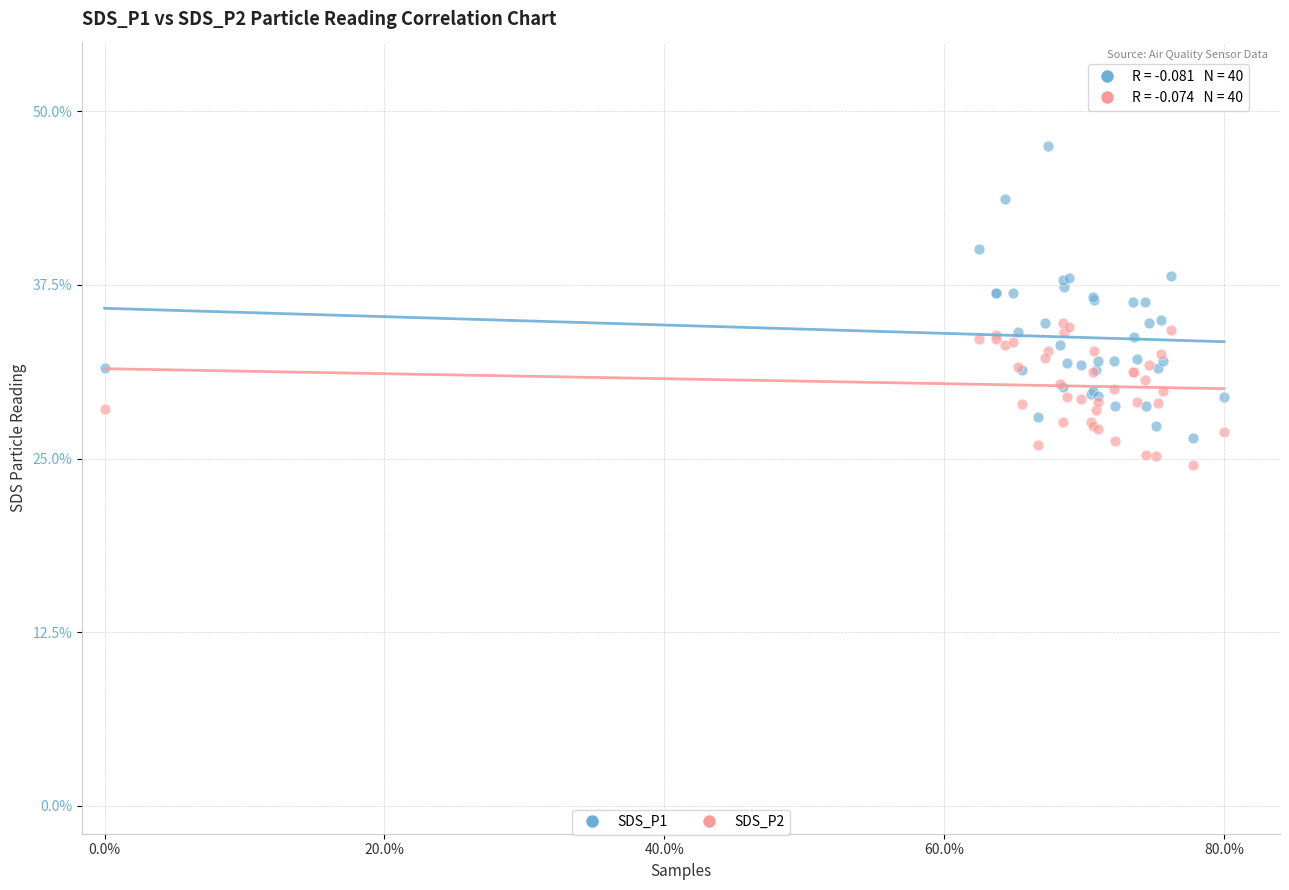

What is the X range (max minus min) for the scatter plot?

1.0